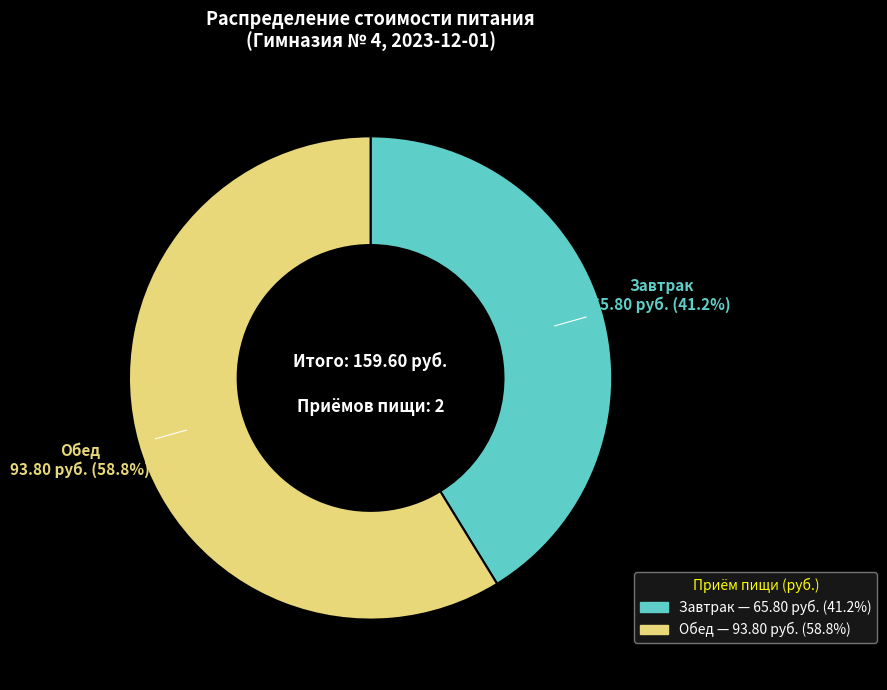

Is it true that Обед is 59% of the pie?

True